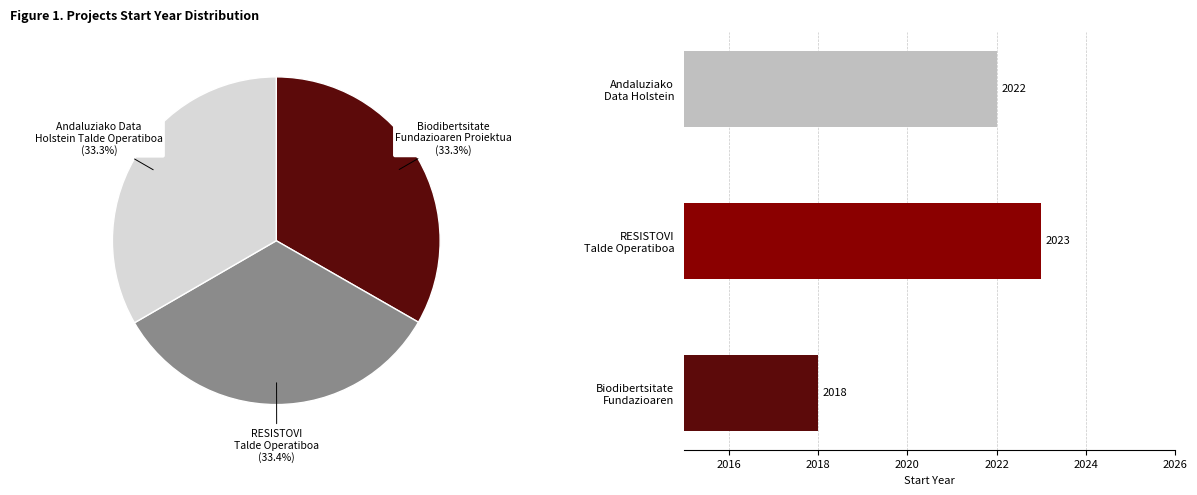

What is the ratio of the value at Biodibertsitate Fundazioaren to the value at Andaluziako Data Holstein?

1.0